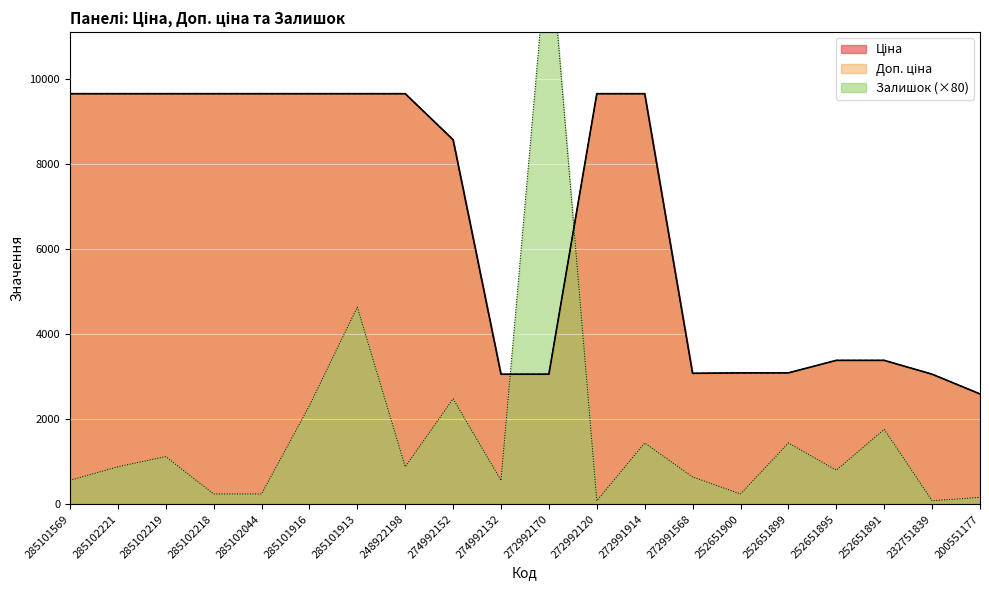

Is it true that Ціна equals 3059.7 at 272992170?

True